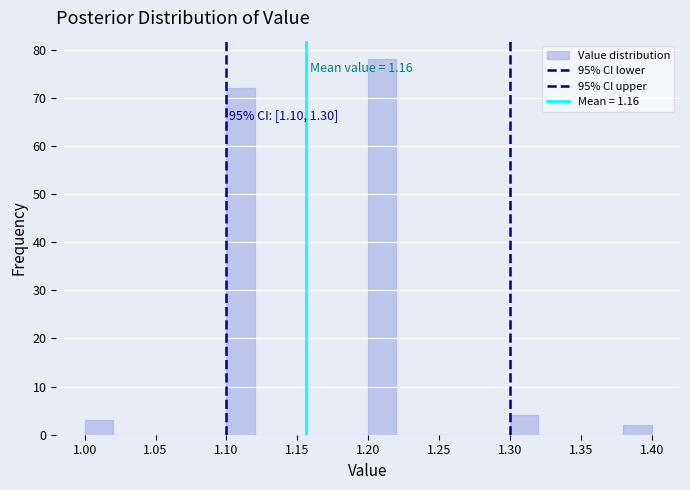

Over which range of the x-axis is the bar tallest?

1.20 to 1.22